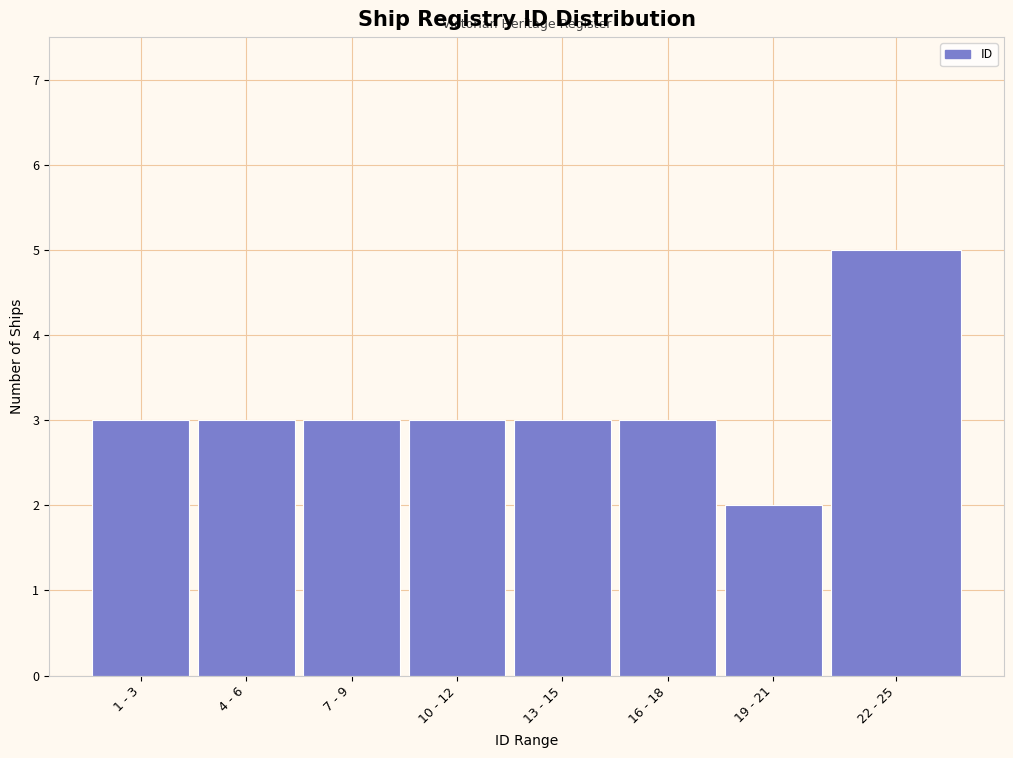

Reading left to right, list all the values displayed in this chart.

3	3	3	3	3	3	2	5